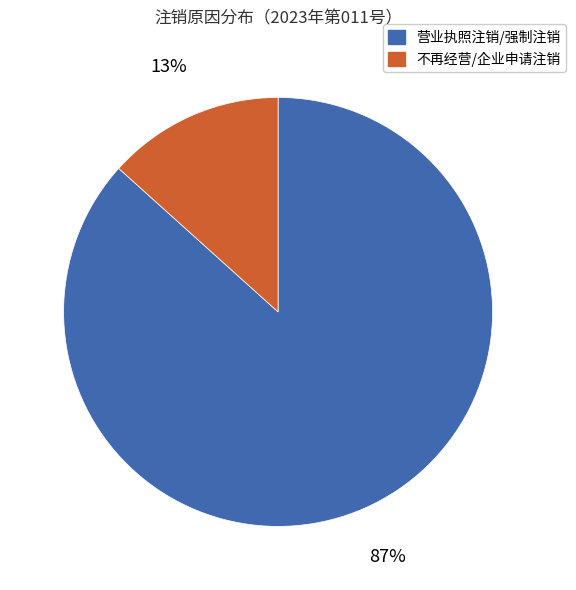

Is there any slice that represents more than half of the pie?

Yes